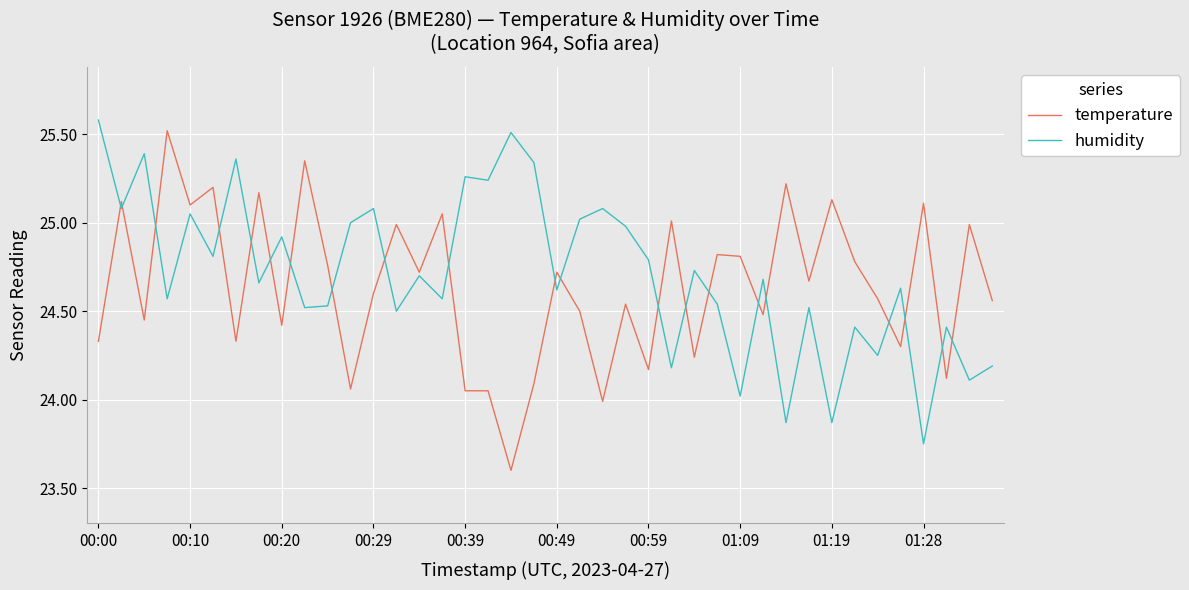

What is the maximum value for humidity?

25.6